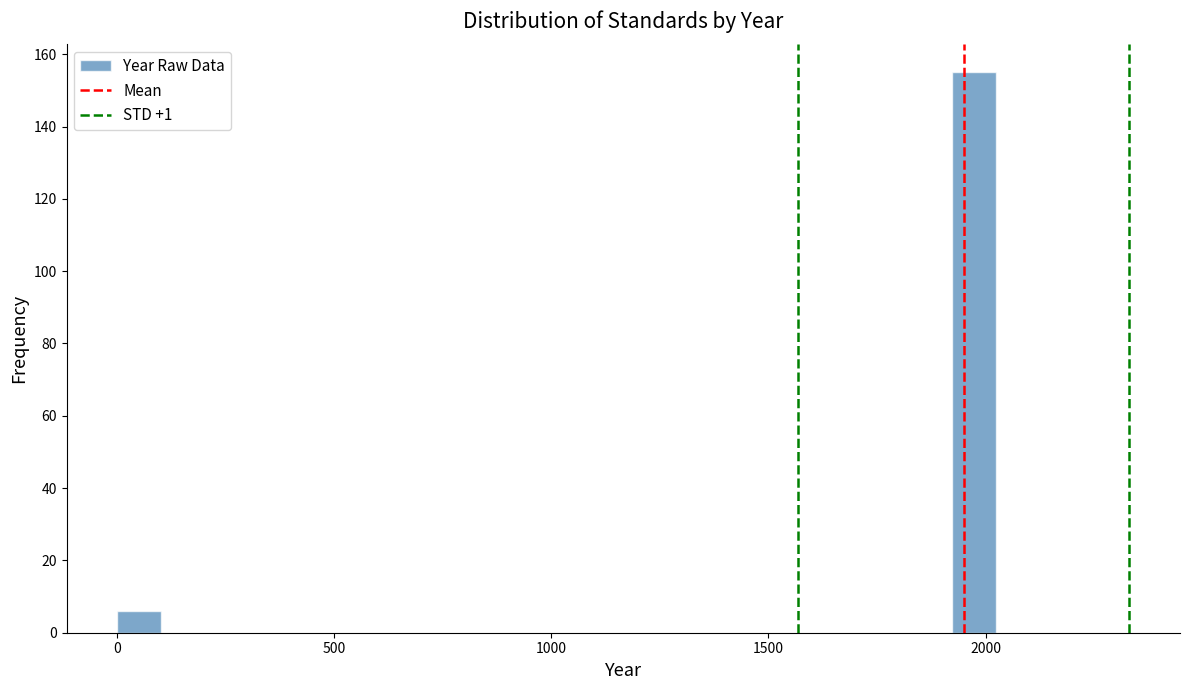

Around what value on the x-axis is the tallest bar? Give the approximate position of its centre, as read against the axis.

1950